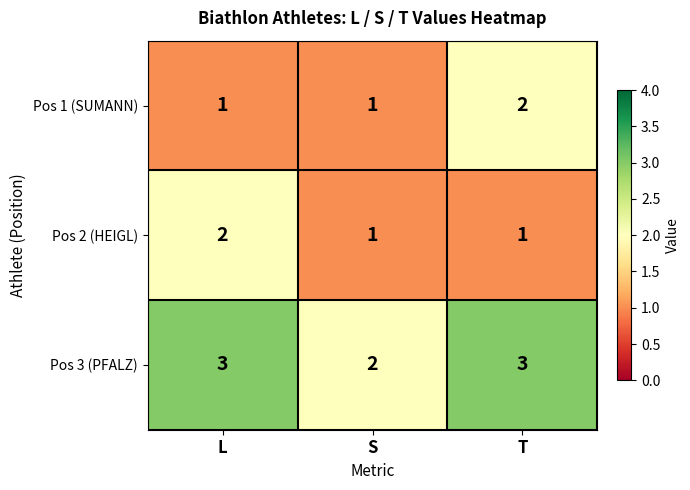

What is the total value across all series at S?

4